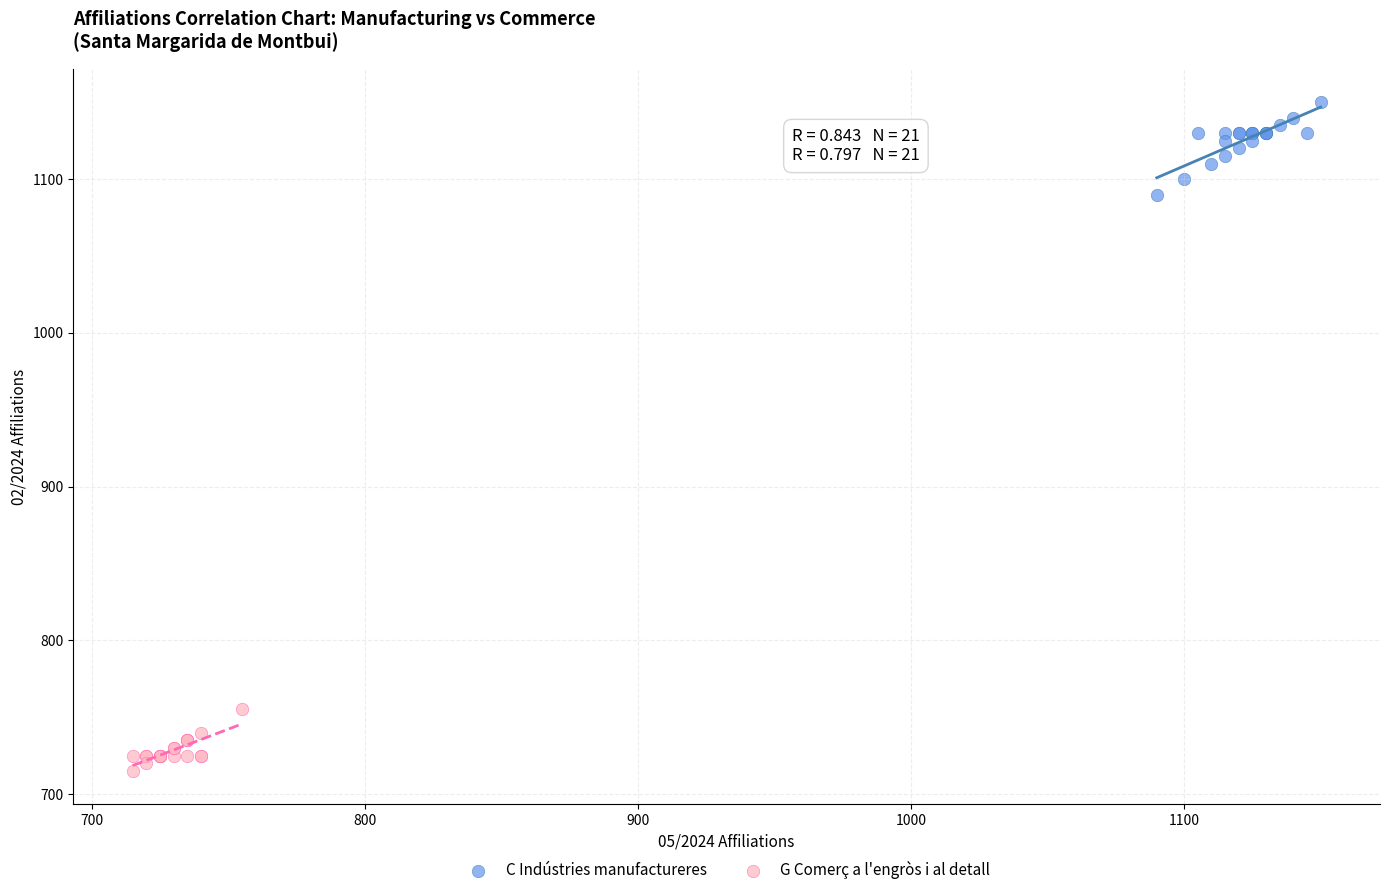

Which series reaches the maximum Y coordinate?

C Indústries manufactureres